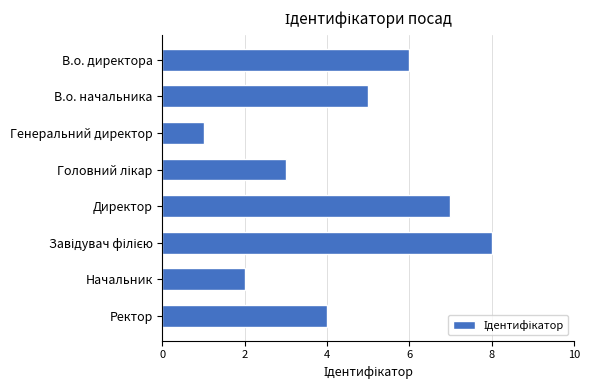

What is the difference between the second highest and minimum values?

6